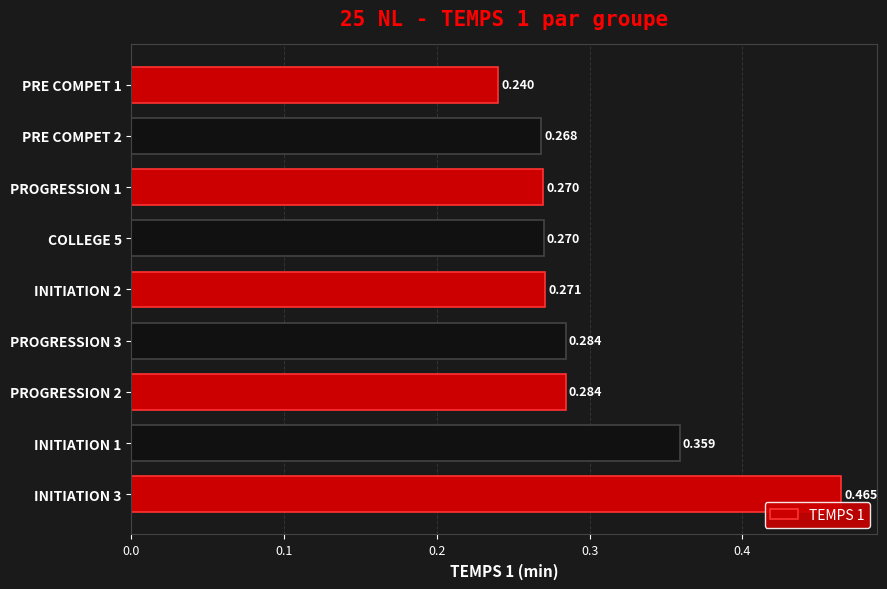

How many bars are there in total?

9